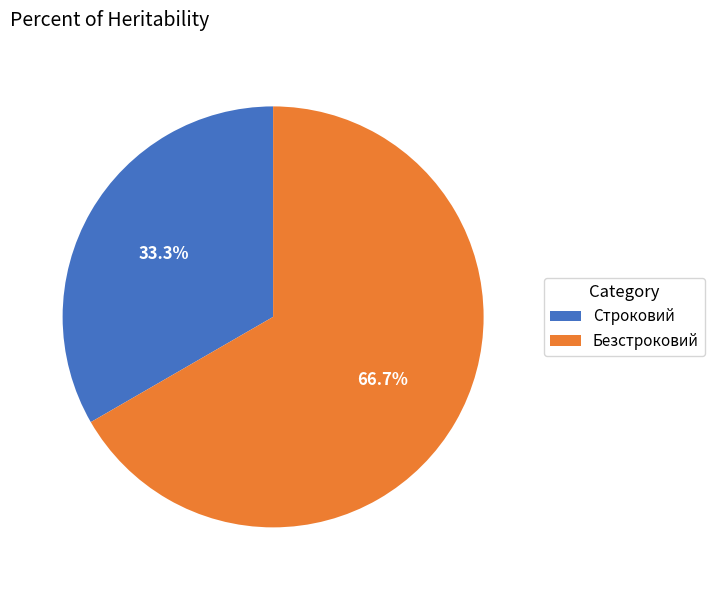

Which slice is the largest?

Безстроковий